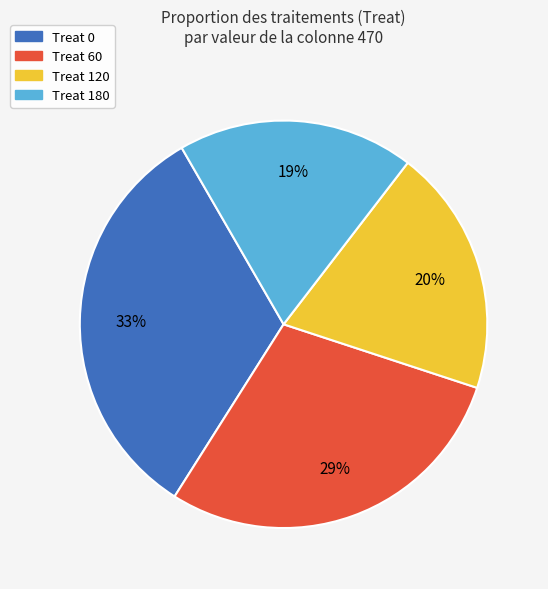

Is there a majority slice in this chart?

No